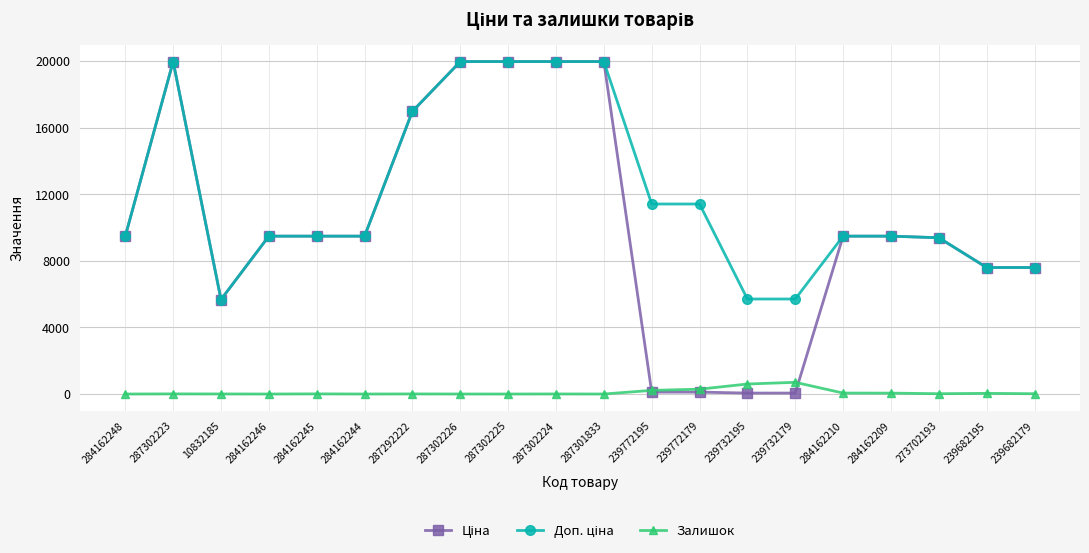

The value of Залишок at 239732179 is 702.0. True or false?

True